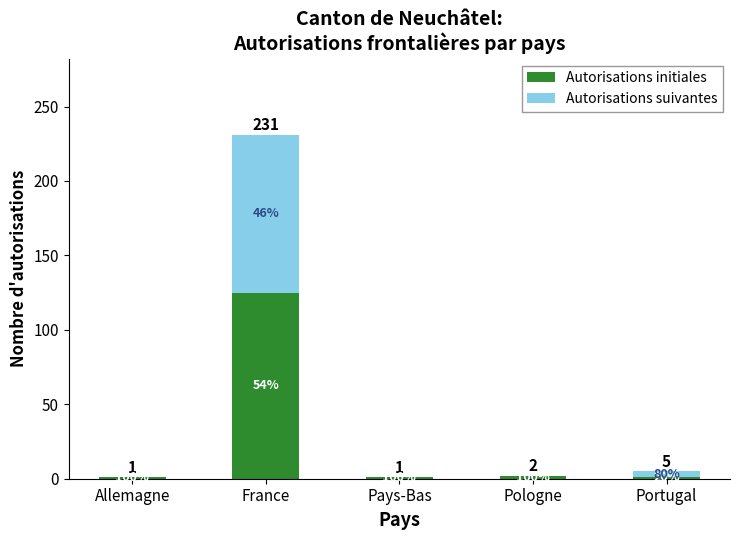

At which label does Autorisations initiales reach its peak?

France